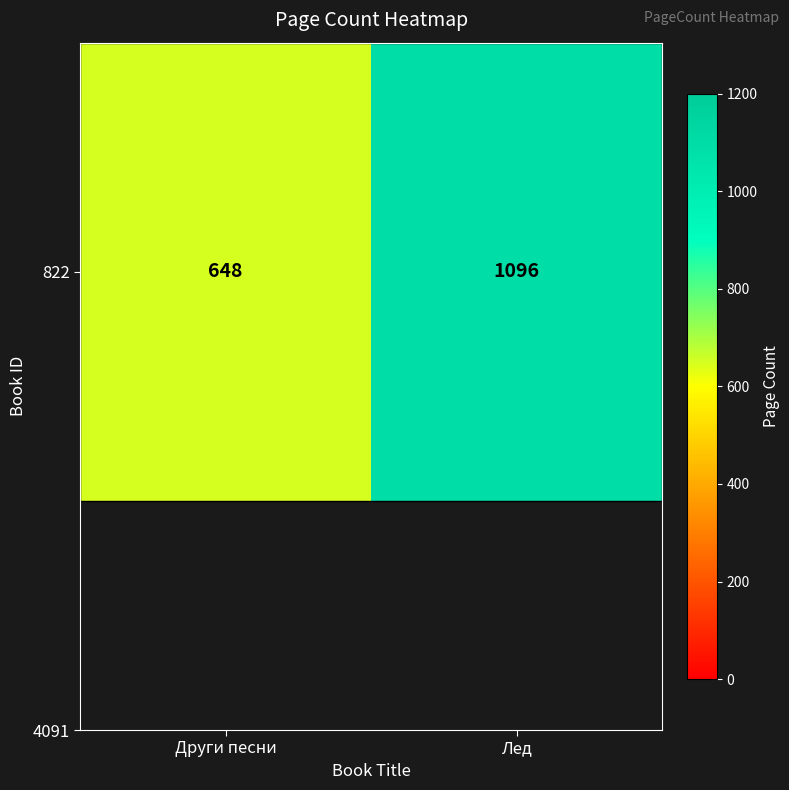

What is the change in value from Други песни to Лед?

+448